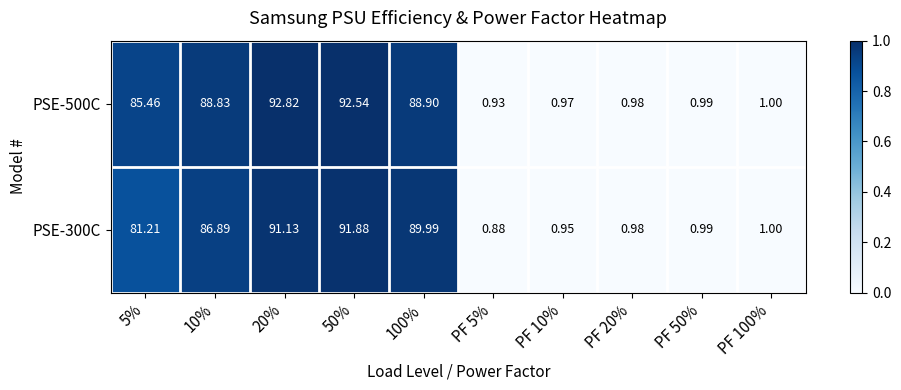

How many series are shown in this chart?

2